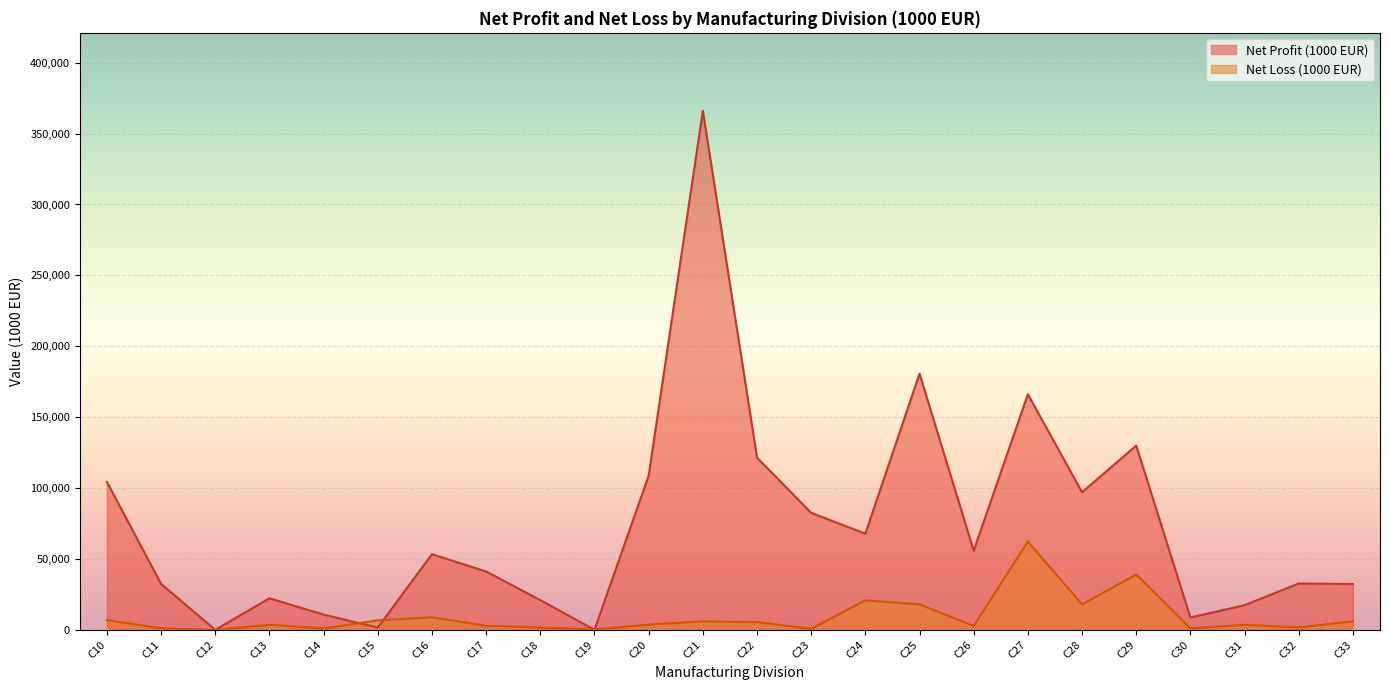

Between C20 and C15, which is larger?

C20